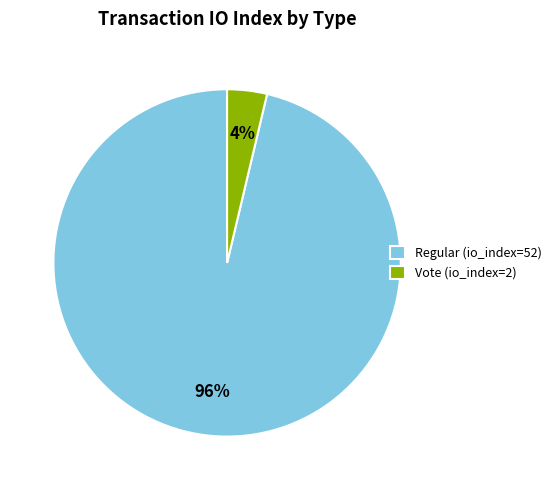

To the nearest percent, what portion does Regular (io_index=52) represent?

96%